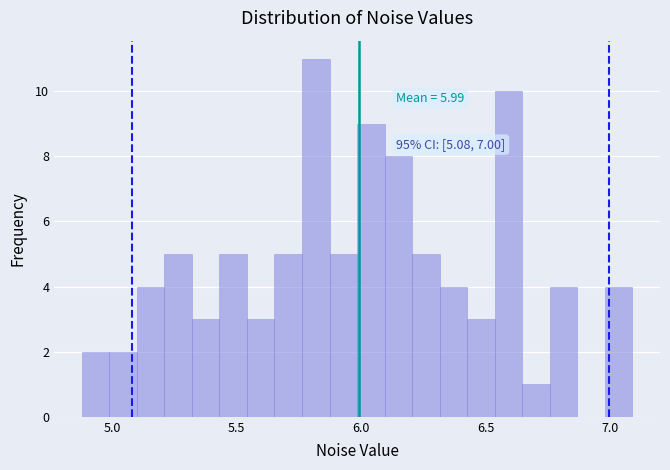

Read against the x-axis, roughly where is the centre of the tallest bar?

5.80